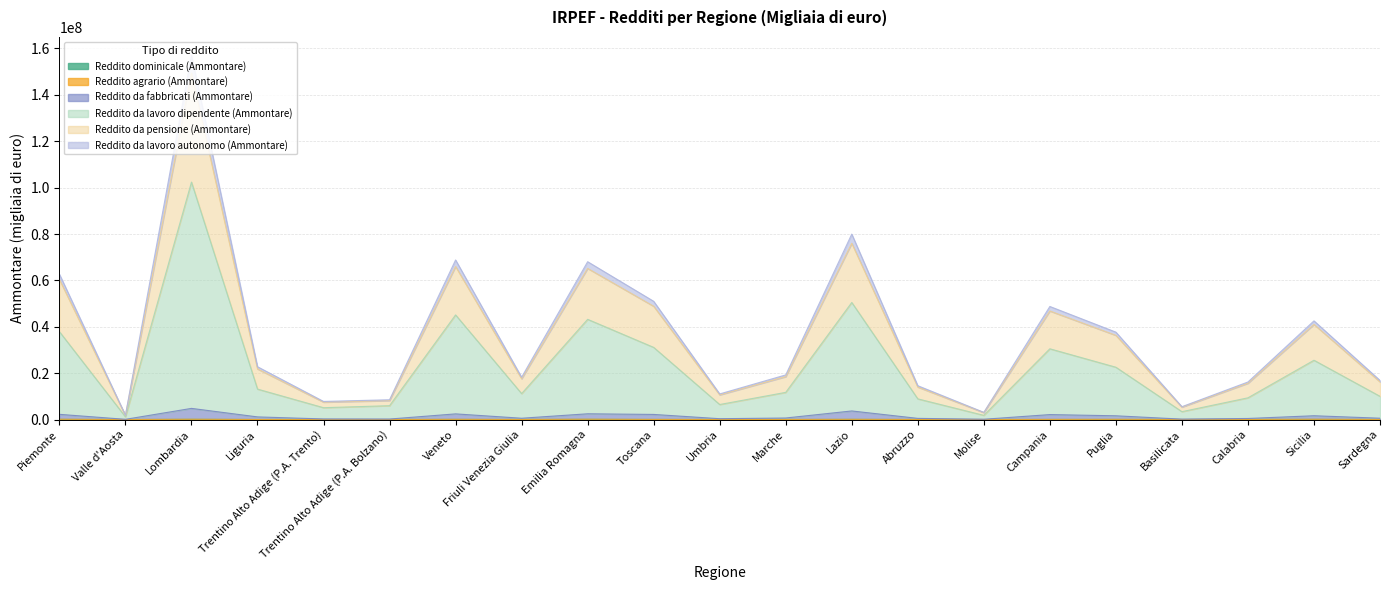

Which has a higher value, Puglia or Liguria?

Puglia